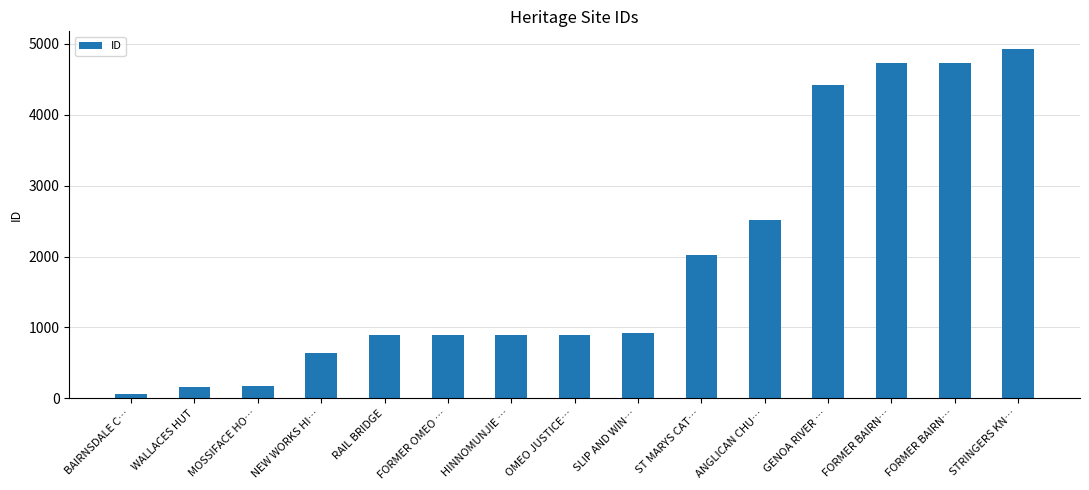

Are the bars grouped side by side (vs. stacked)?

No